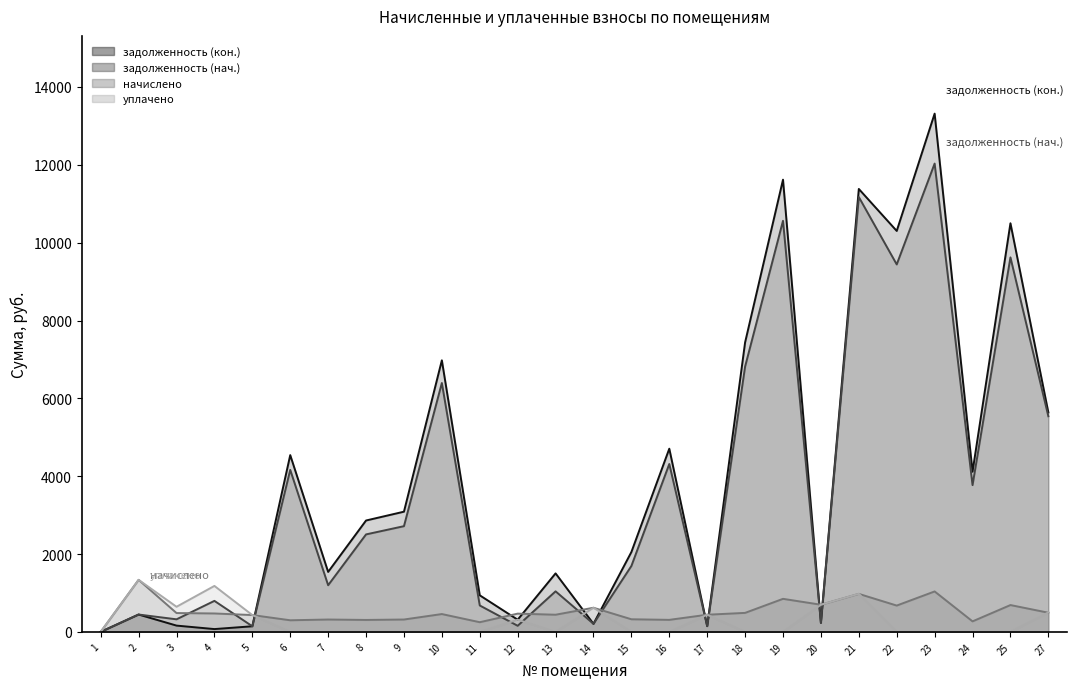

The уплачено series shows 134.1 at 17. True or false?

False